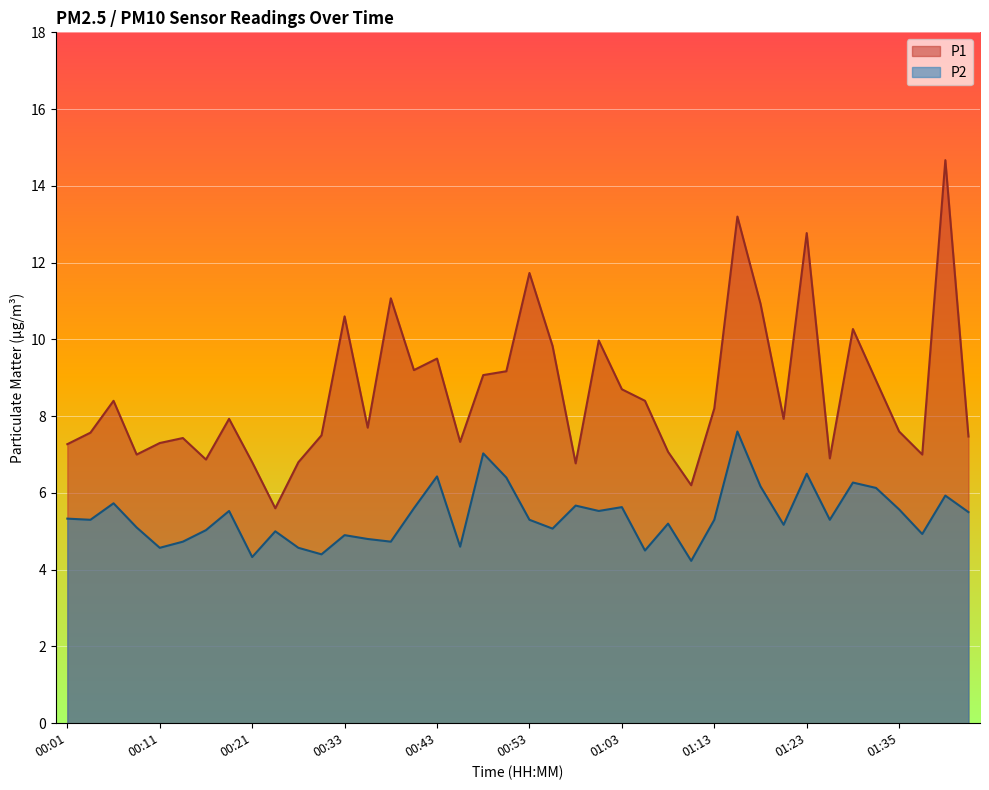

What position from the left is 00:13?

6